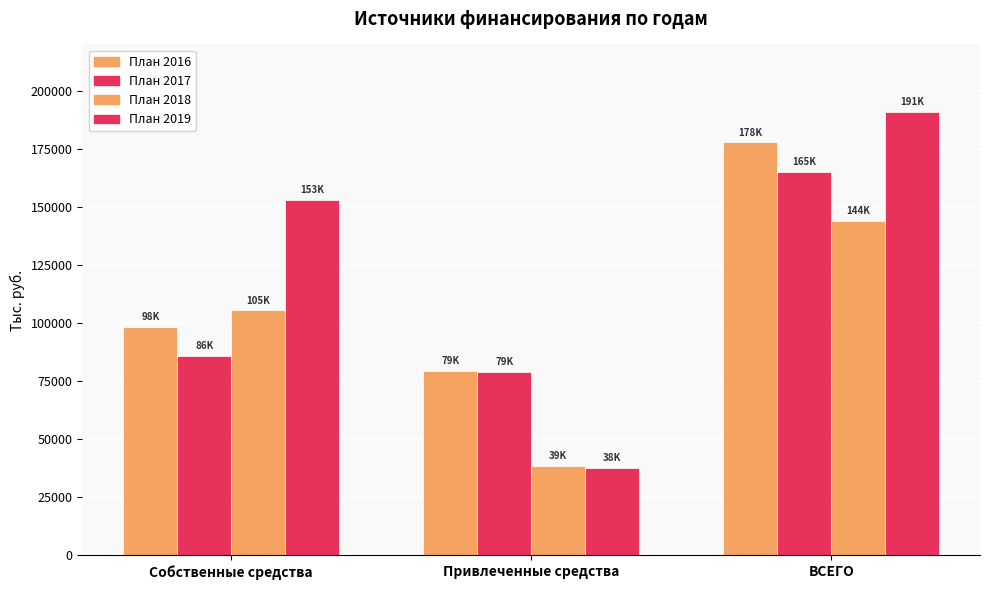

What value does the План 2017 series have at Собственные средства?

86029.1